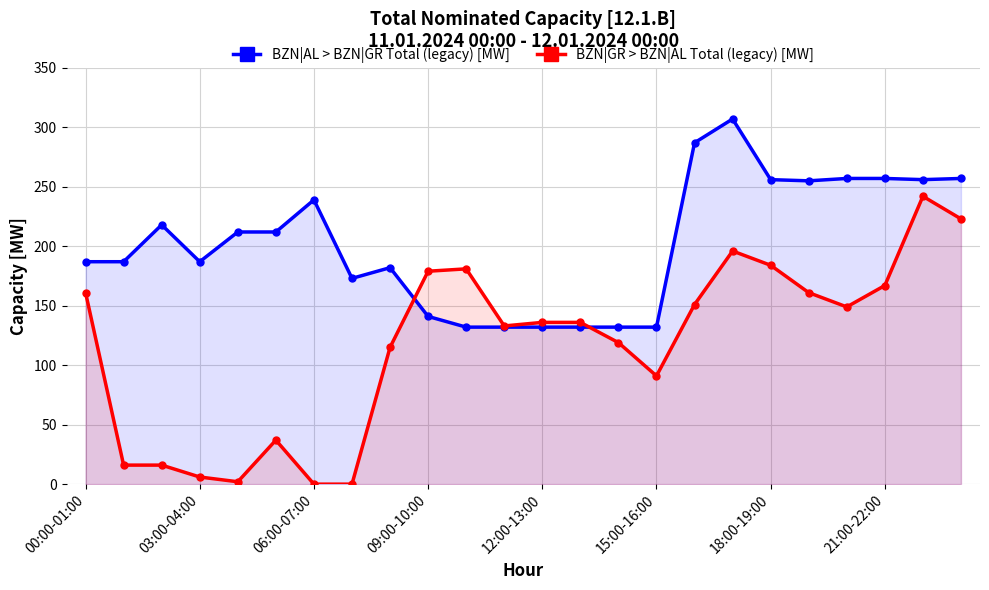

Read the BZN|GR > BZN|AL Total (legacy) [MW] value at 15:00-16:00, to the nearest 5.

90